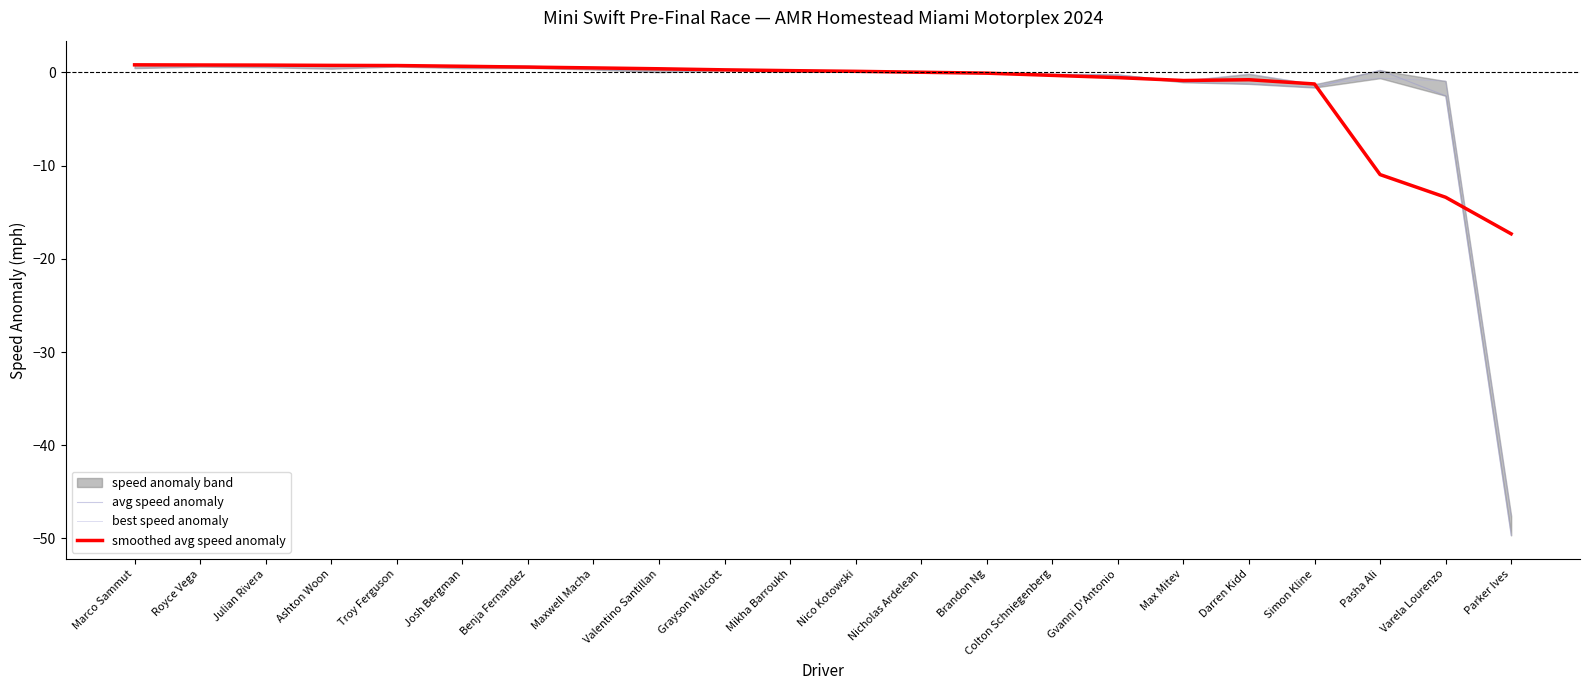

Is the value of avg speed anomaly at Josh Bergman greater than the value of smoothed avg speed anomaly at Mikha Barroukh?

Yes